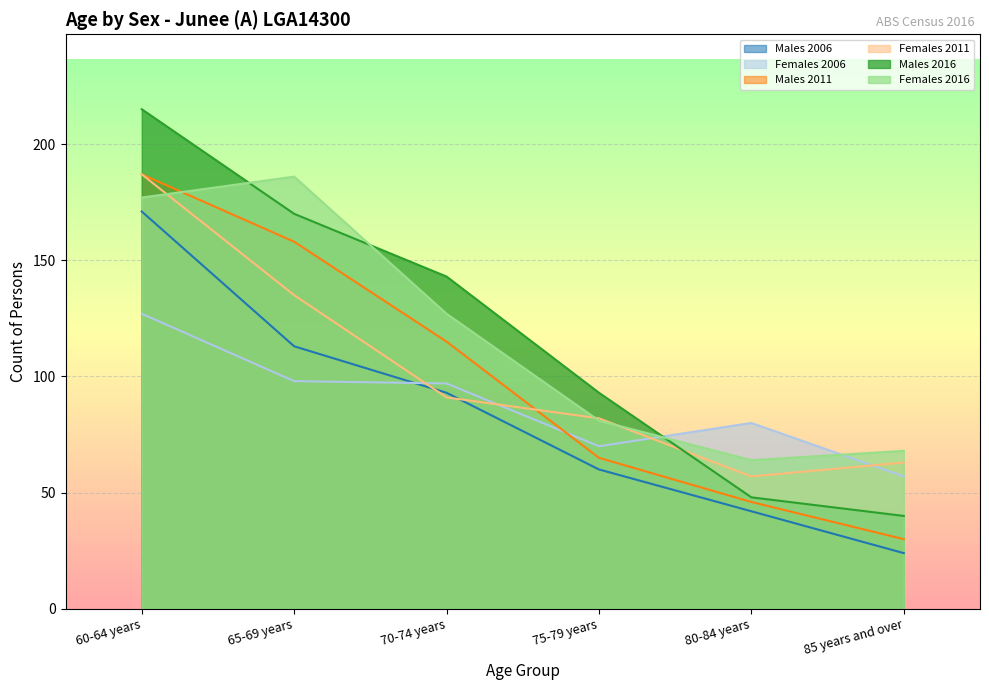

List the series in order of their peak value, highest first.

Males 2016, Males 2011, Females 2011, Females 2016, Males 2006, Females 2006